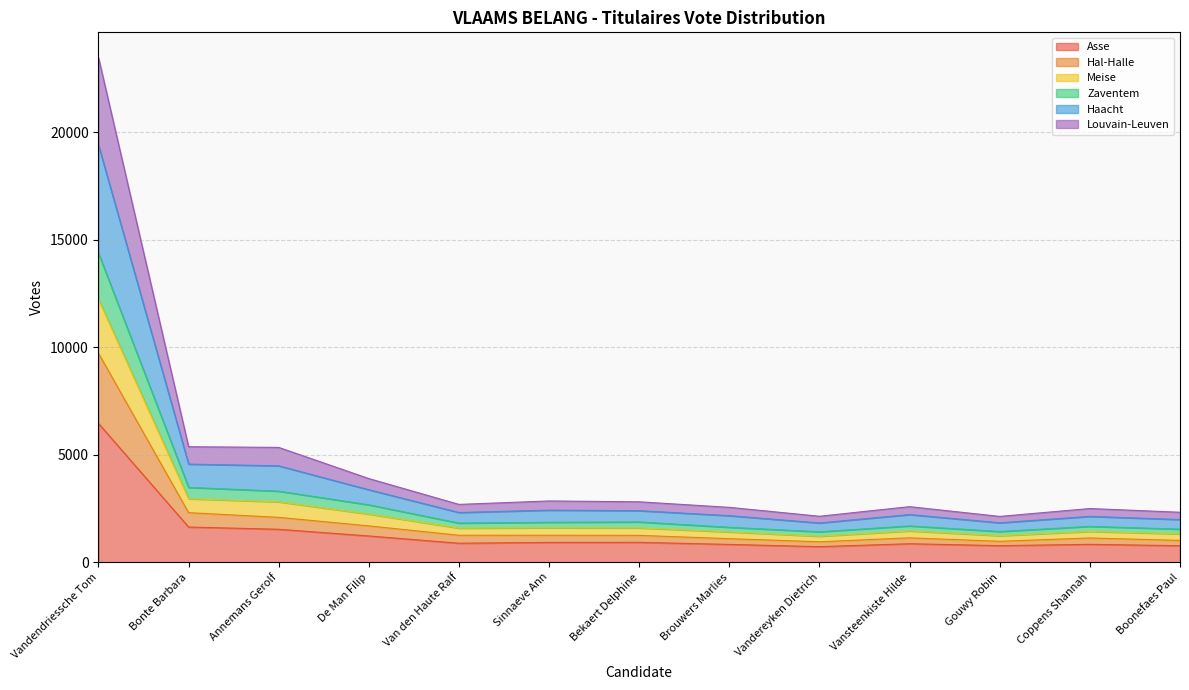

In Zaventem, how many points are lower than both neighbors (excluding endpoints)?

3